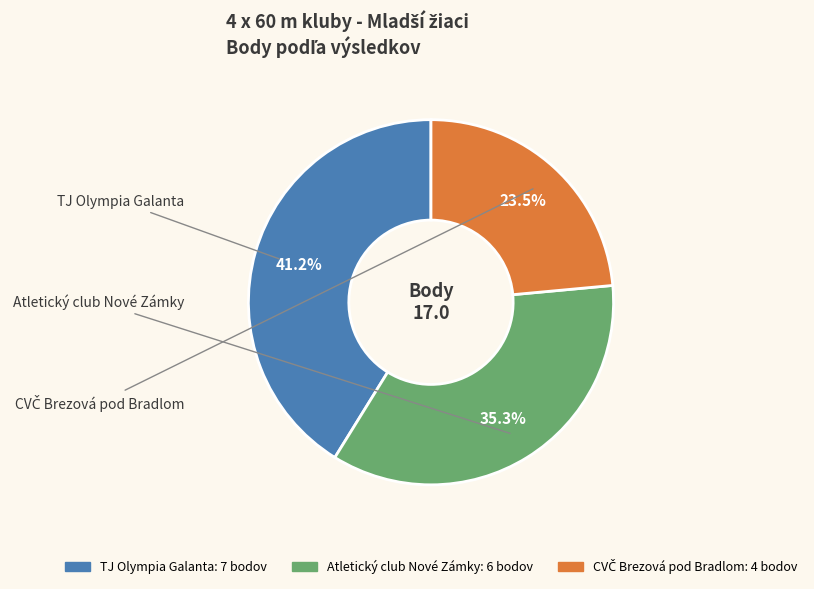

Combined, do Atletický club Nové Zámky and TJ Olympia Galanta account for over 50%?

Yes